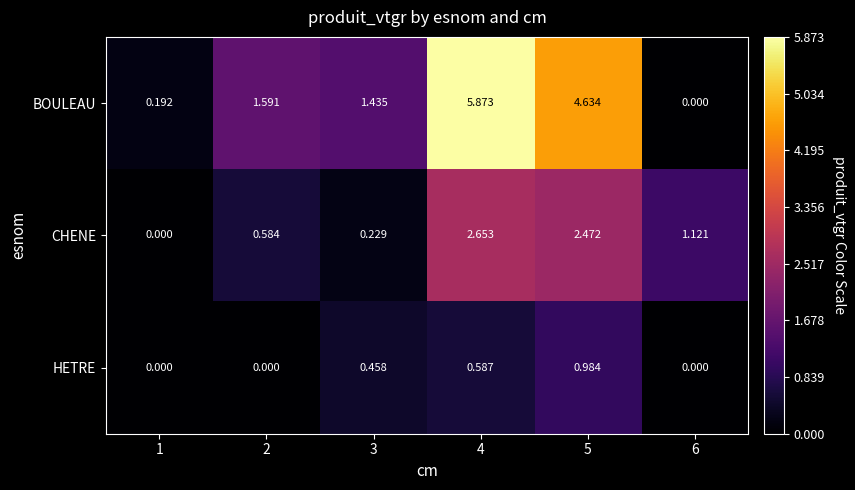

Between 5 and 6, which series saw the biggest shift?

BOULEAU